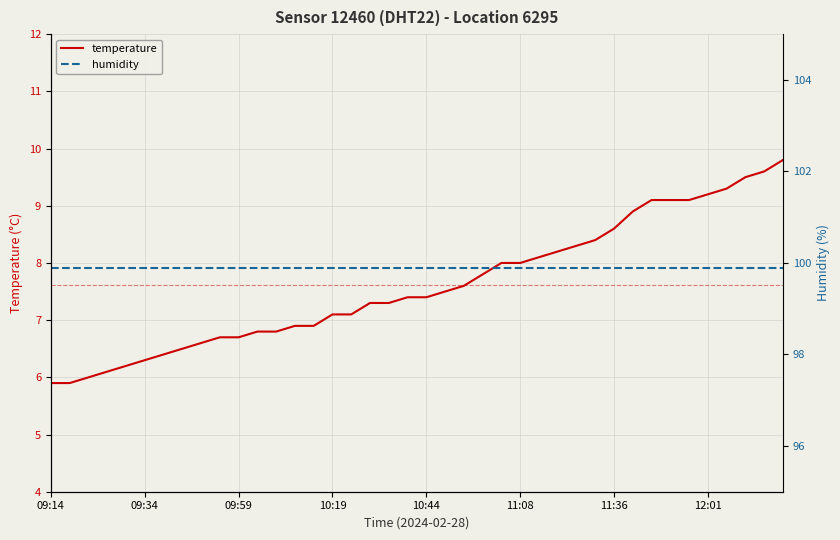

Which label corresponds to the largest value in the chart?

09:14